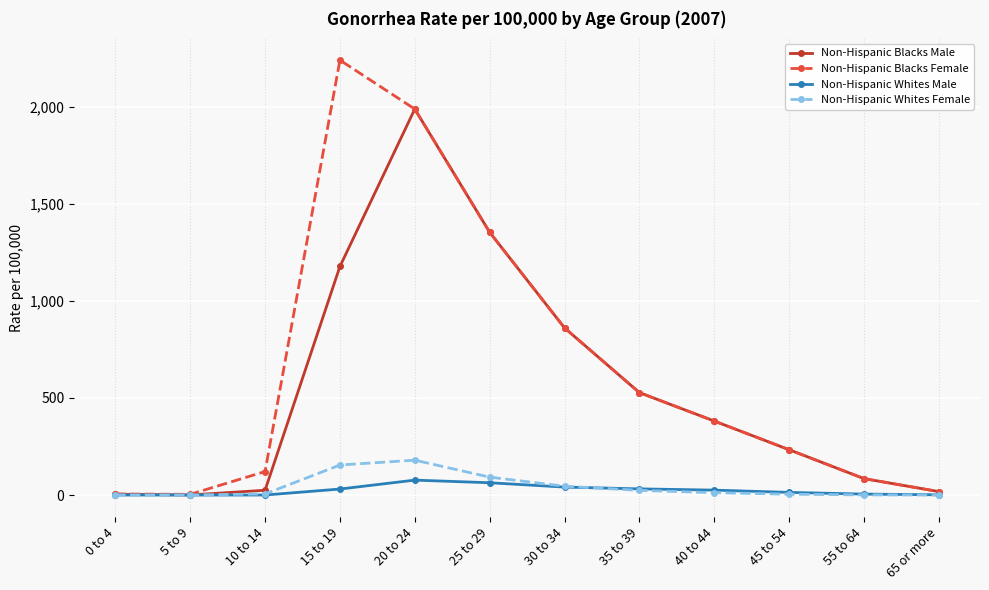

Where does the Non-Hispanic Whites Female series first go above 12?

15 to 19